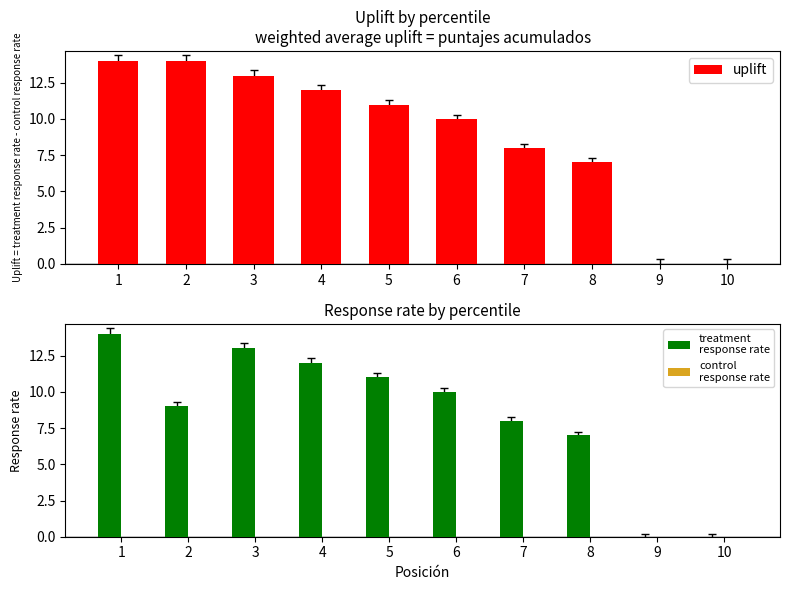

Is the value of control
response rate at 8 greater than the value of treatment
response rate at 3?

No